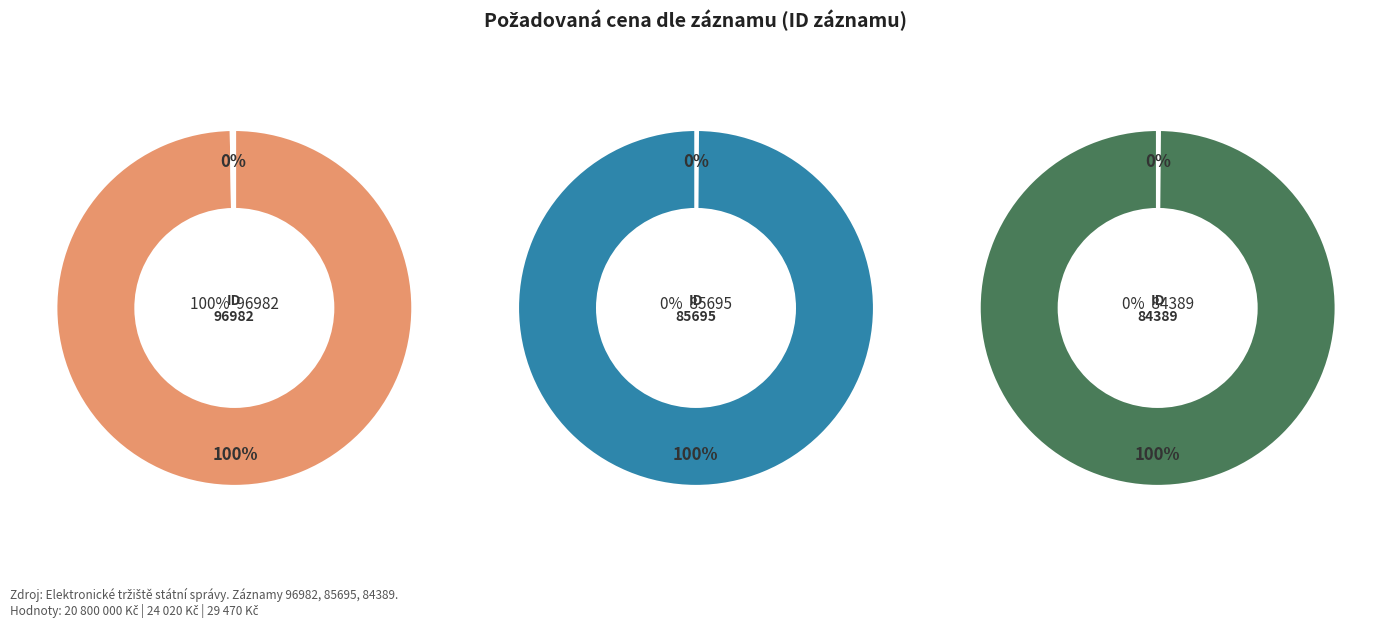

The 96982 slice represents 100% of the pie. True or false?

True